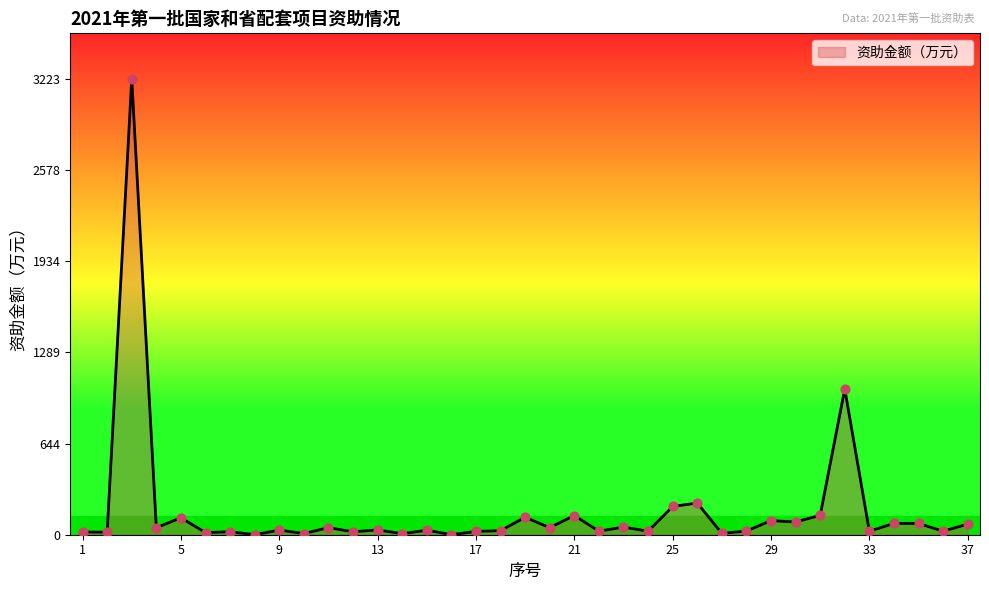

What is the maximum value shown in the chart?

3223.5